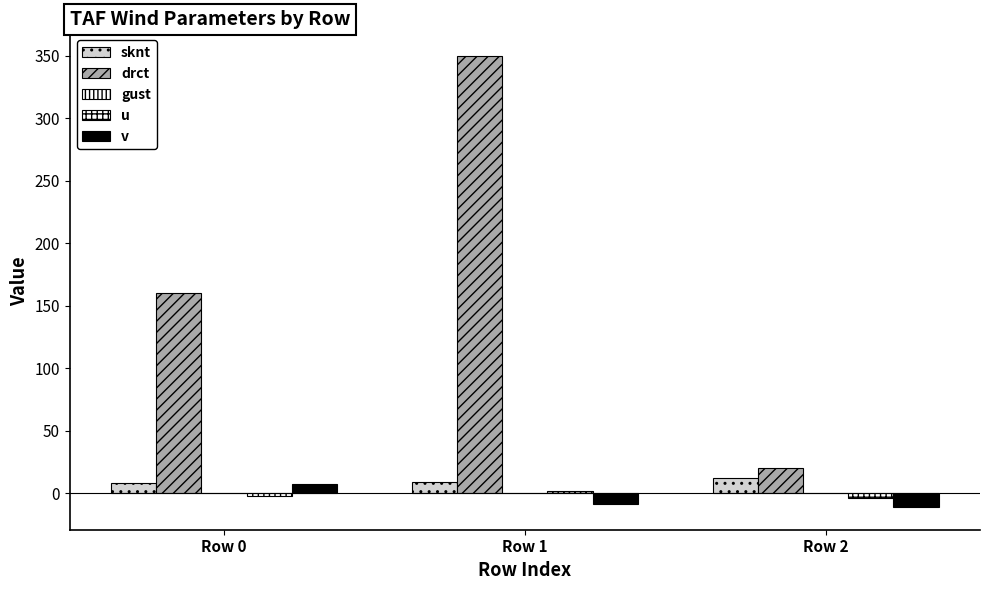

Reading left to right, what are all the values shown in this chart?

sknt: 8.0	9.0	12.0
drct: 160.0	350.0	20.0
gust: 0.0	0.0	0.0
u: -2.7	1.6	-4.1
v: 7.5	-8.9	-11.3